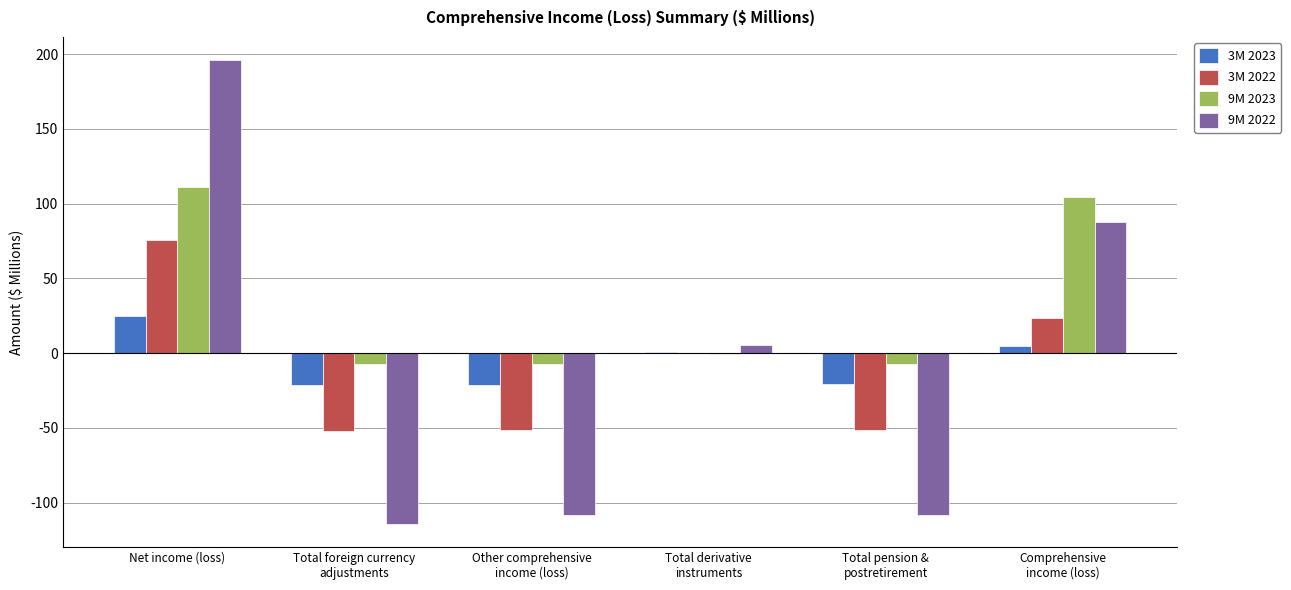

Which series has the largest total across all categories?

9M 2023